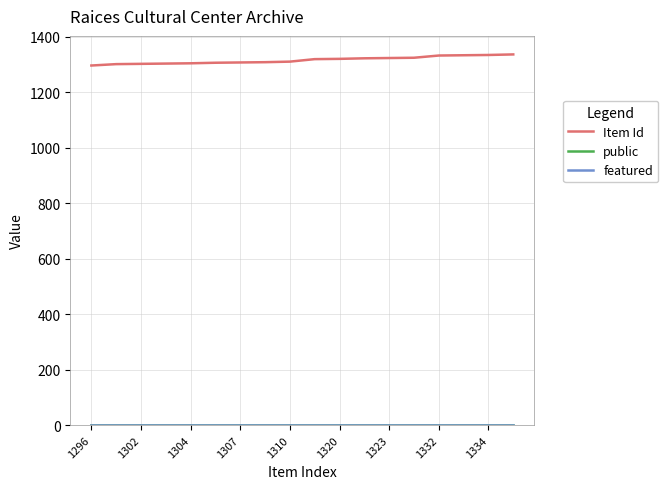

Which series has the largest total across all categories?

Item Id